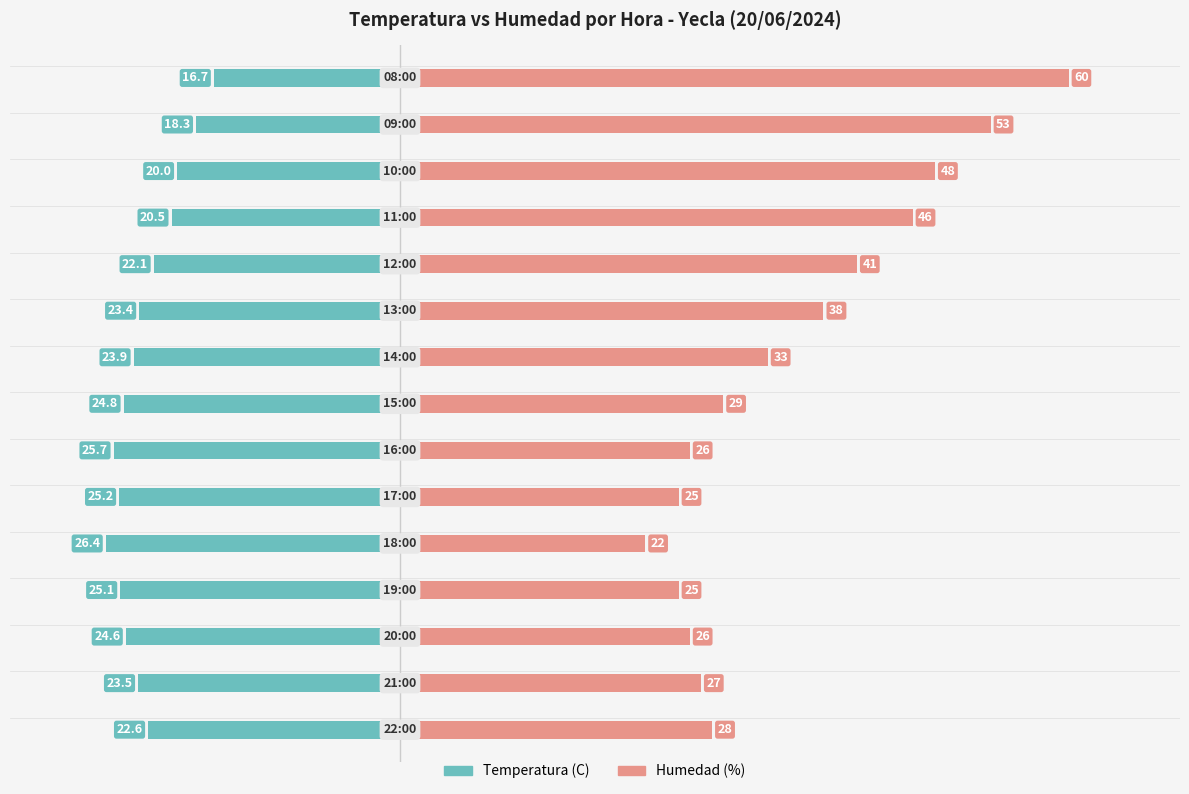

What is the sum of all Temperatura (C) values?

-342.8